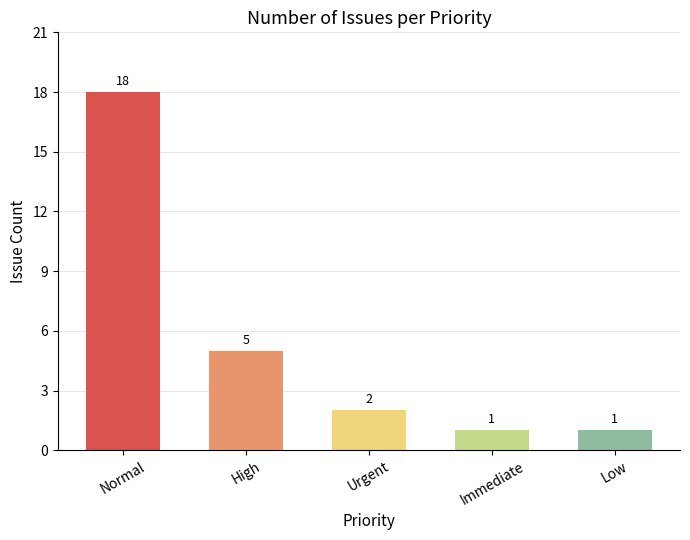

What is the maximum value shown in the chart?

18